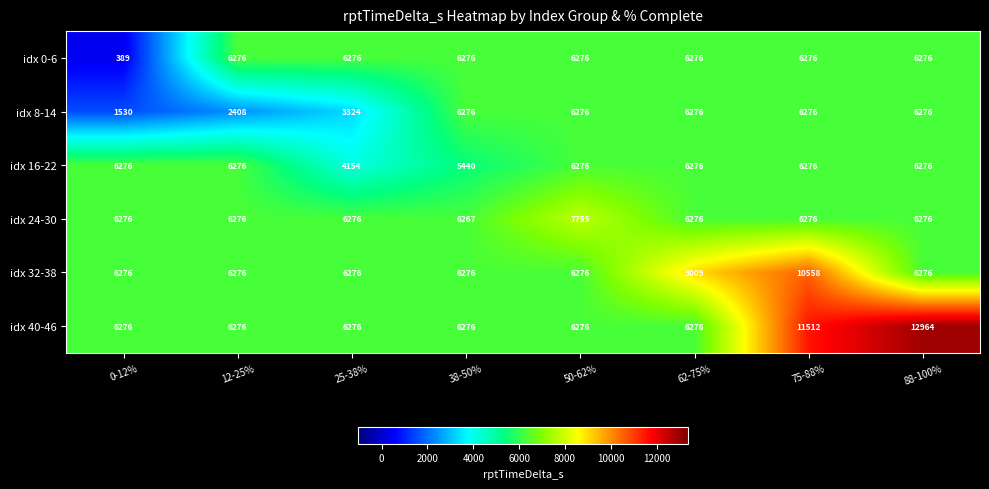

What is the total value across all series at 62-75%?

40389